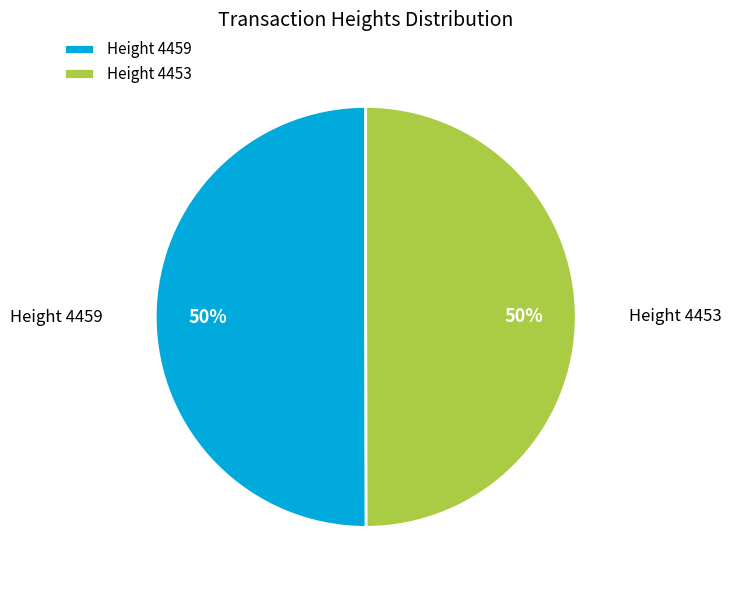

Count the number of slices in the pie.

2